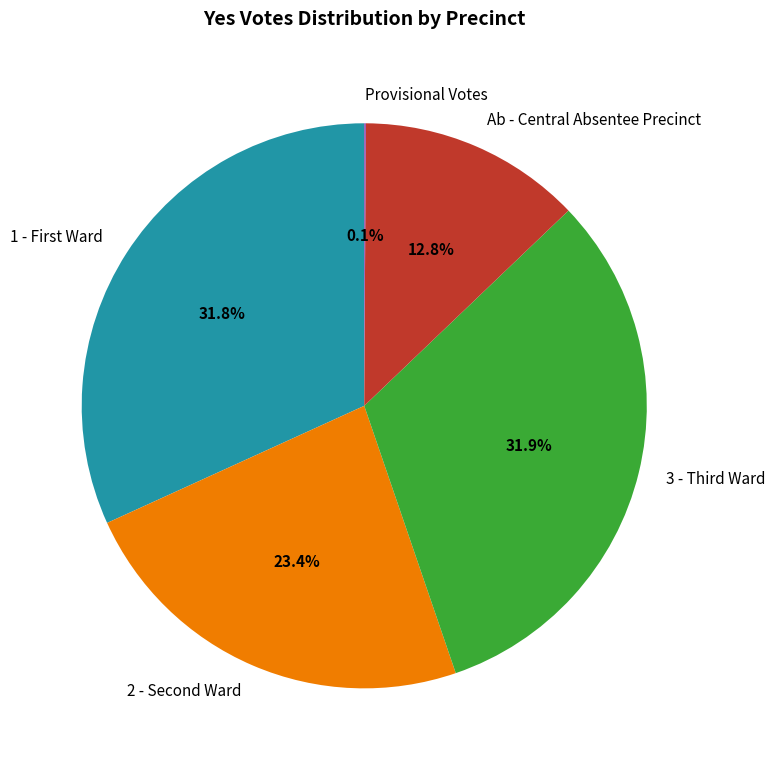

To the nearest percent, what is the average slice percentage?

20%